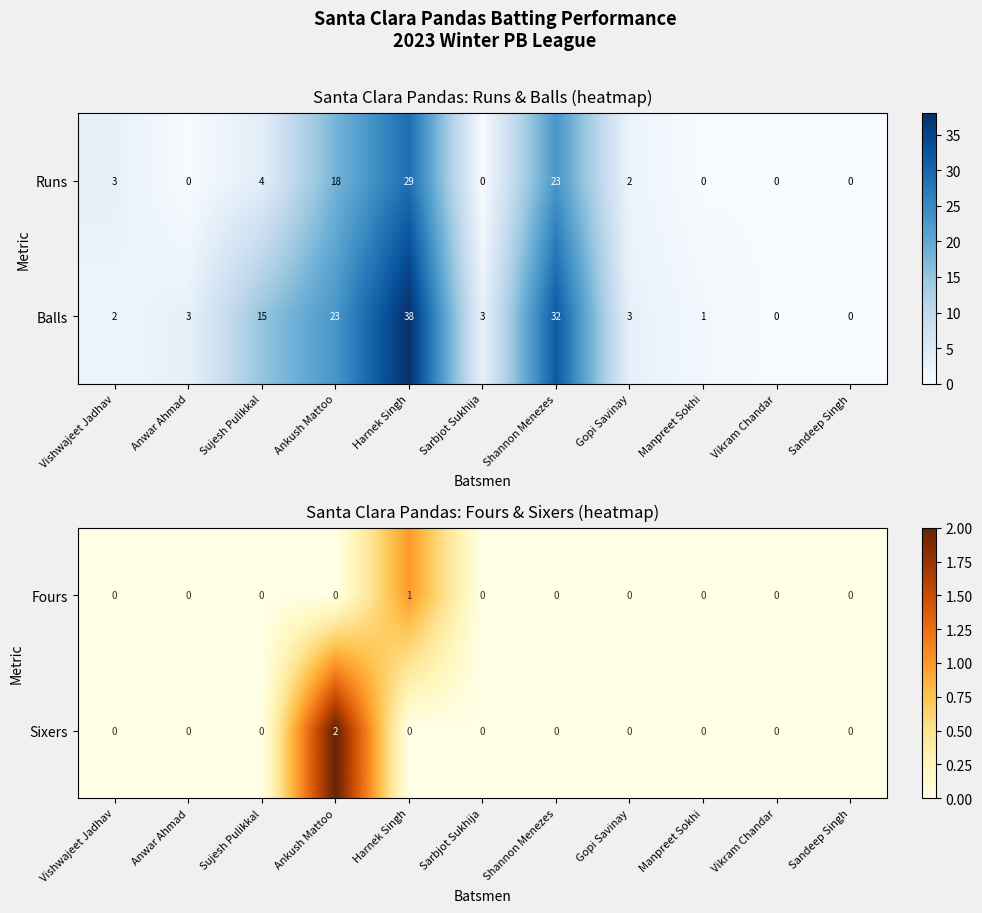

How many values in the Sixers series exceed 0?

1